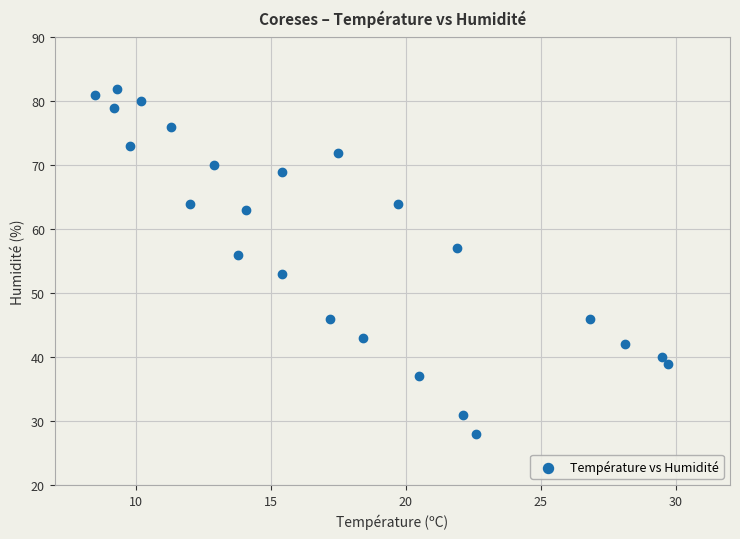

What is the range of Y values (max minus min)?

54